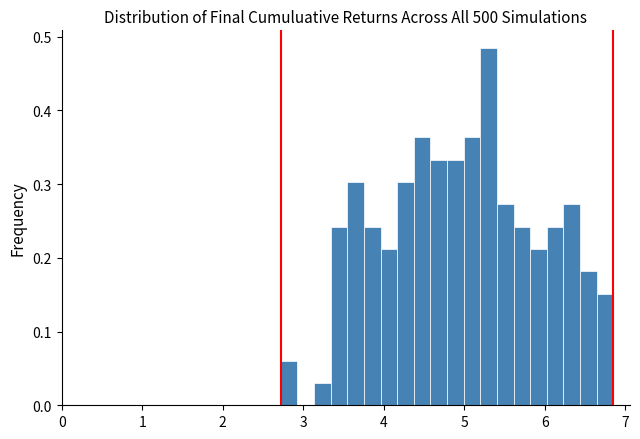

Read against the x-axis, roughly where is the centre of the tallest bar?

5.3